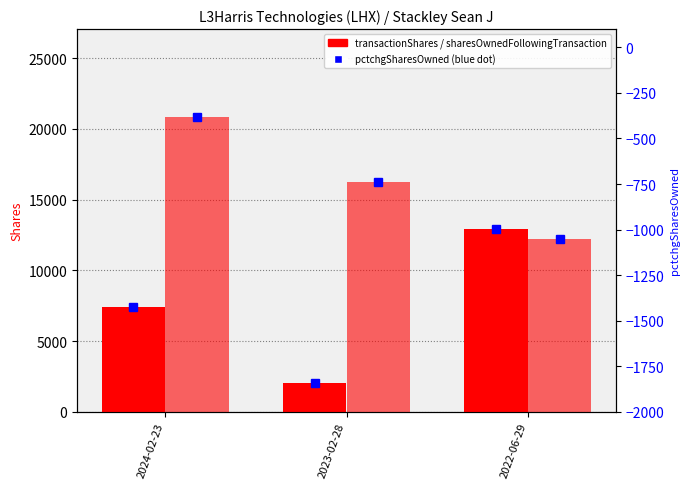

What is the value of the sharesOwnedFollowingTransaction bar at the 3rd from the left?

12229